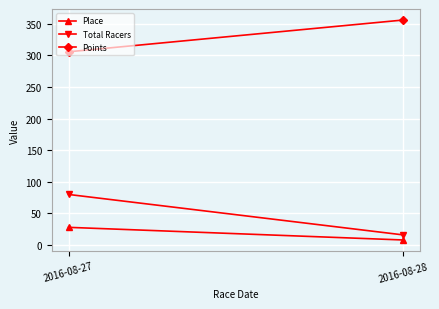

What is the value of the Total Racers point at the 2nd from the left?

16.0